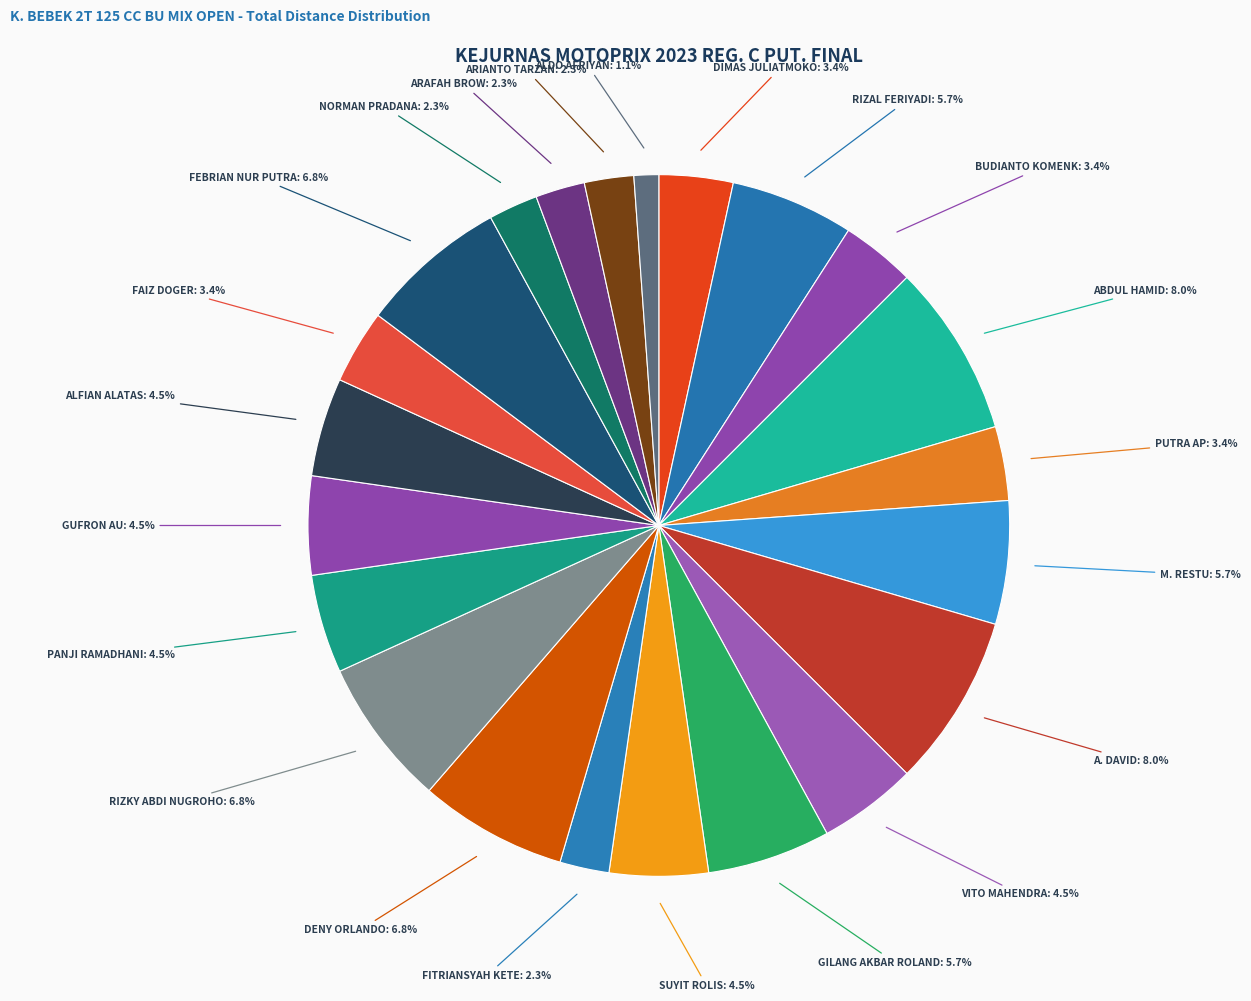

Count the number of slices in the pie.

22